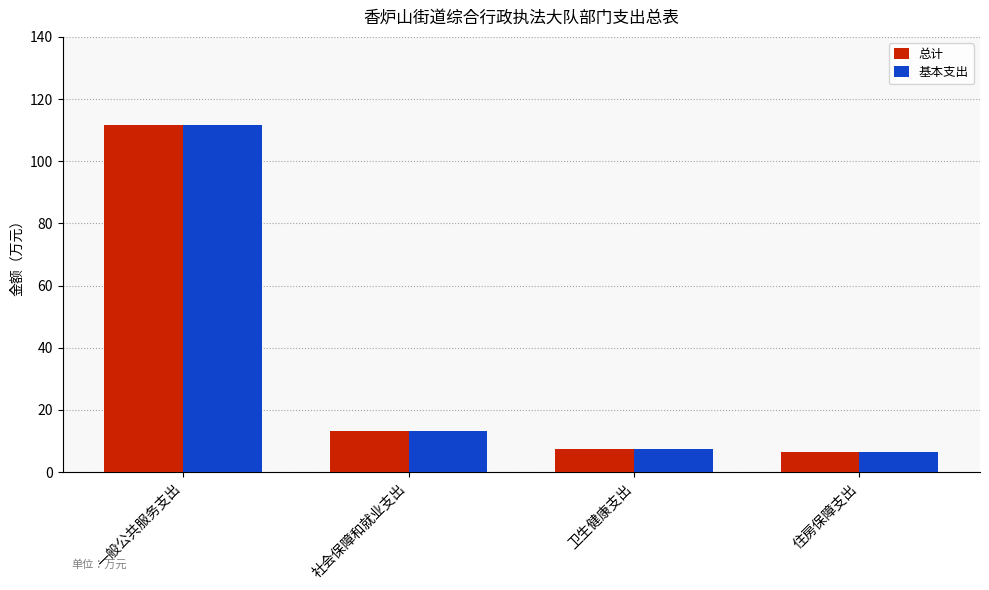

What is the label of the 3rd bar from the right?

社会保障和就业支出